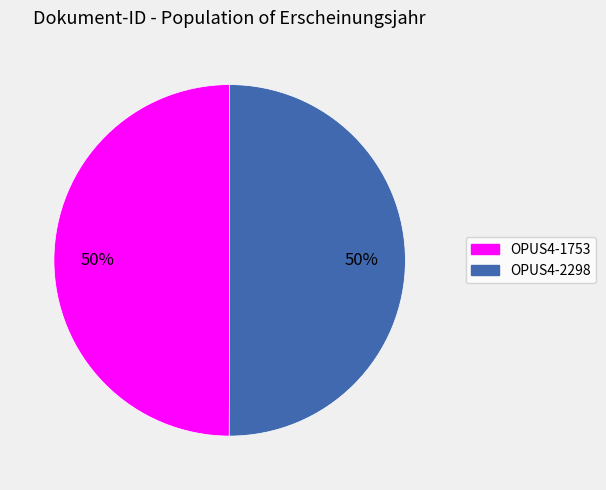

To the nearest percent, what portion does OPUS4-2298 represent?

50%